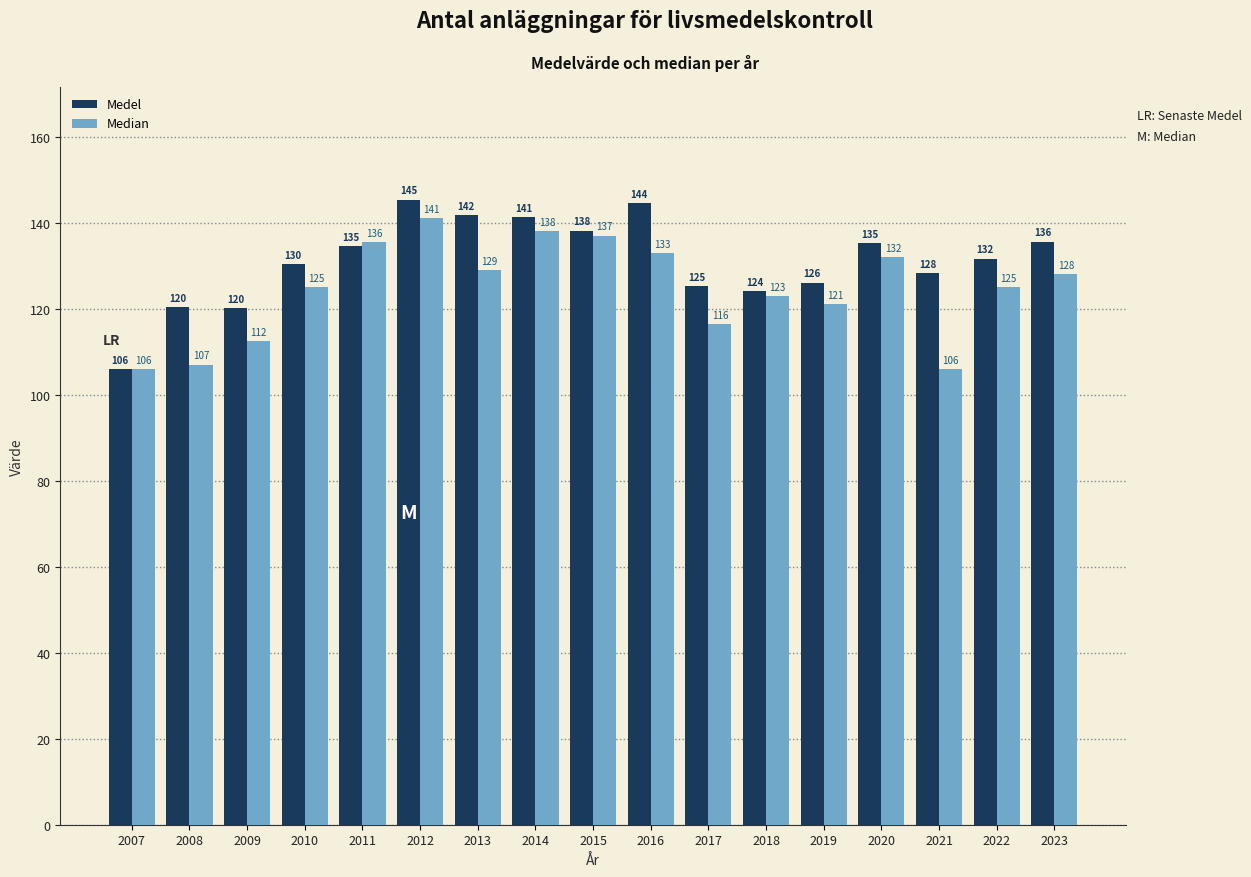

What is the average value of the Median series?

124.4